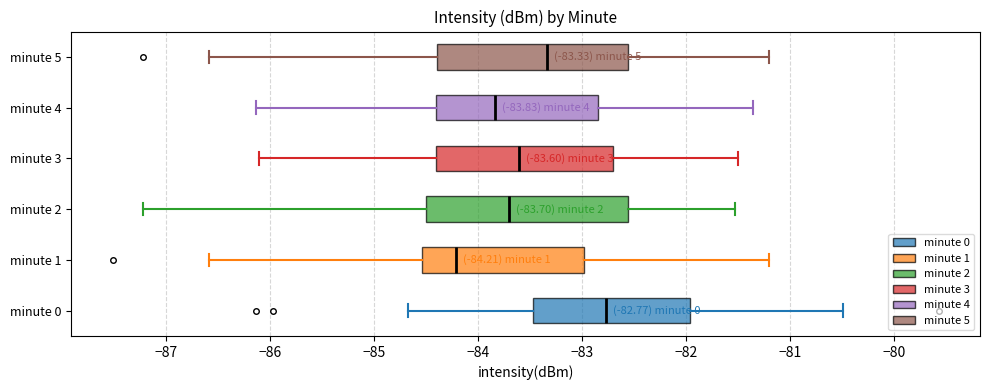

Which box is the widest, from its left edge to its right edge?

minute 2